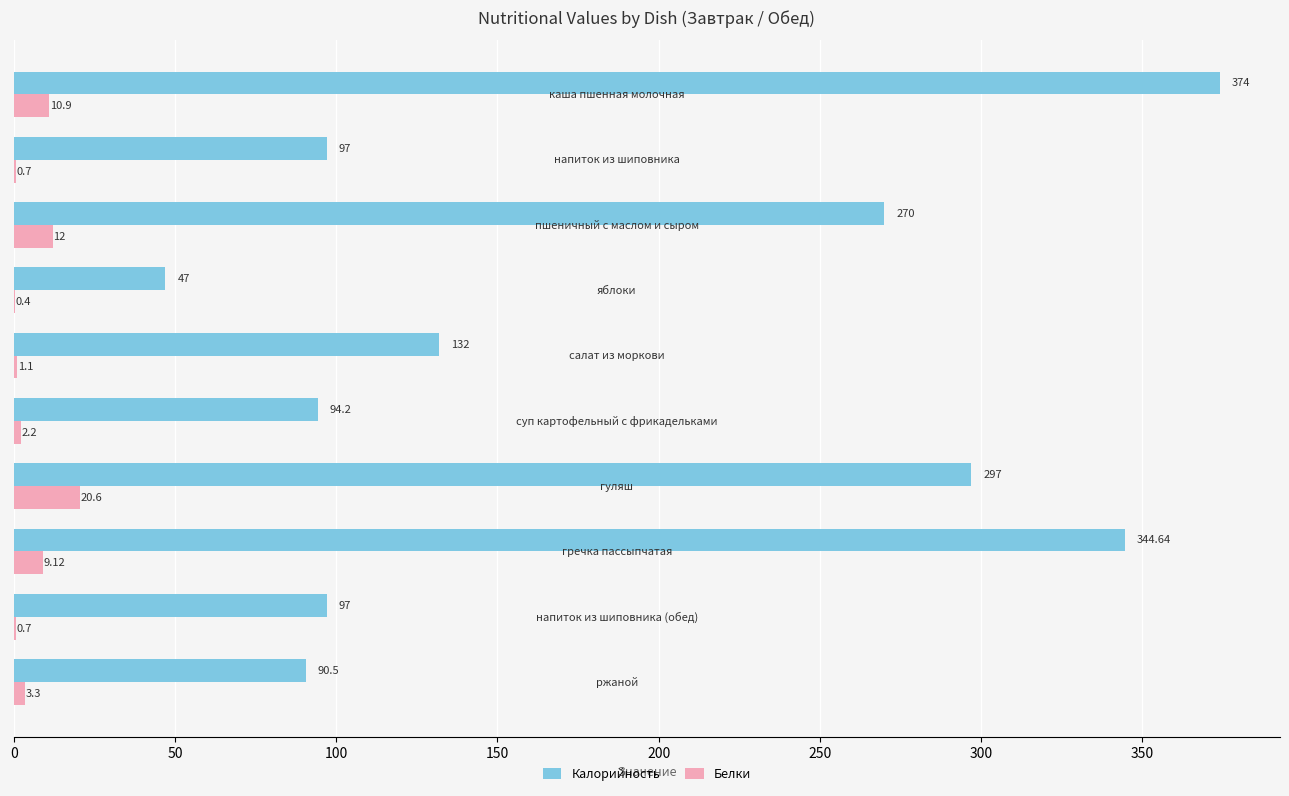

Which series has the widest spread of values?

Калорийность